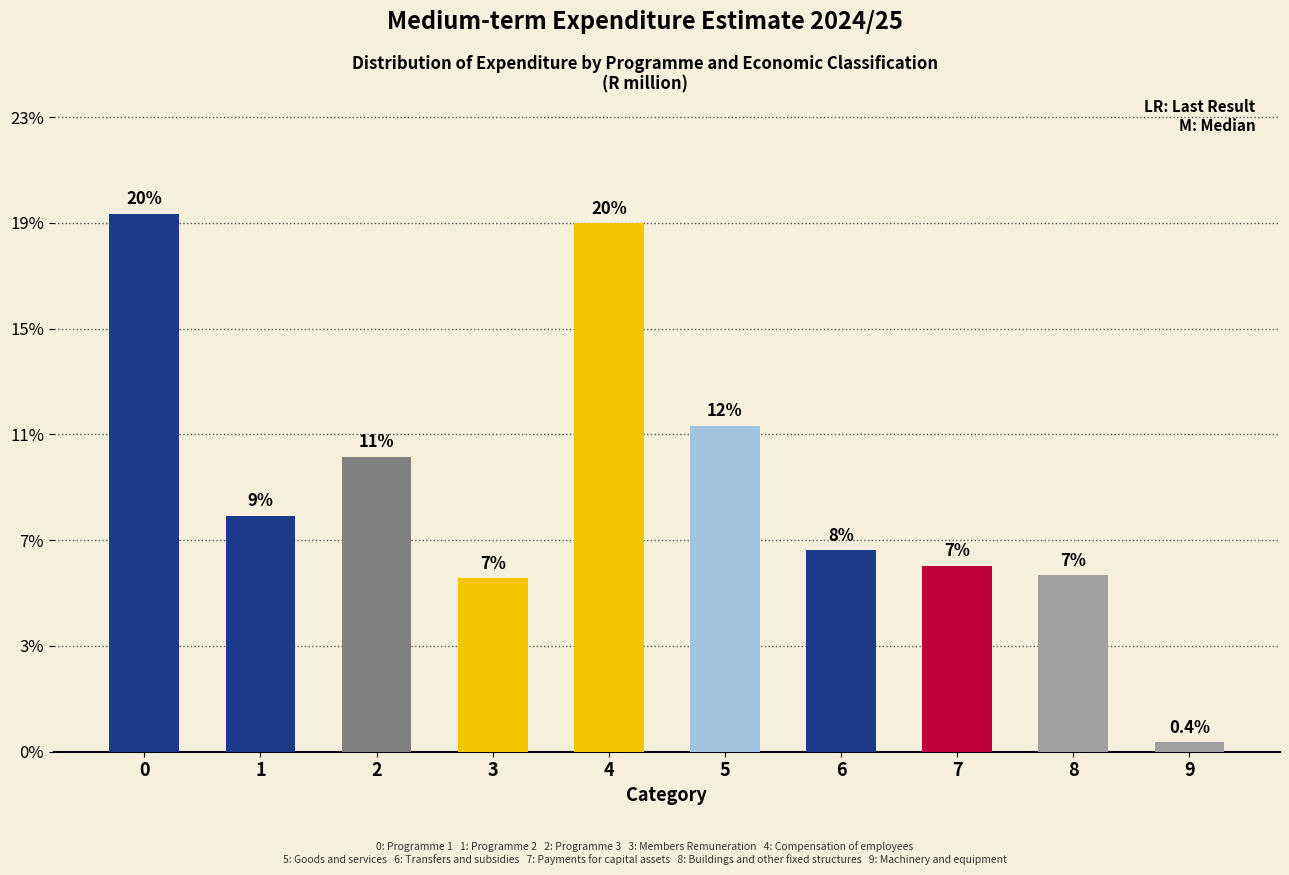

Are the bars horizontal?

No